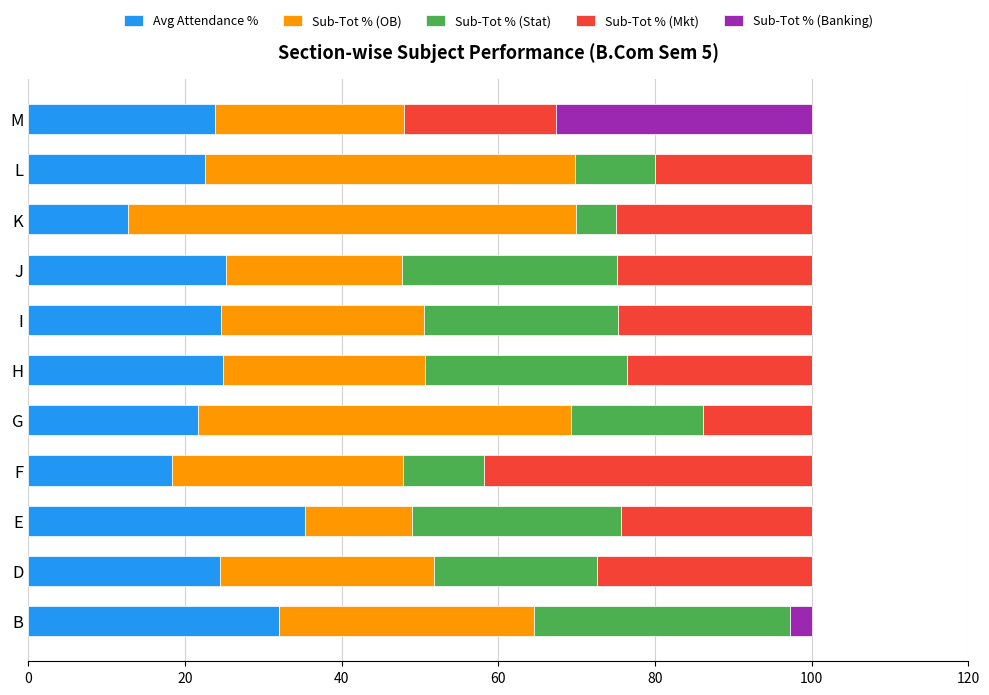

Is it true that Avg Attendance % equals 9.2 at F?

False